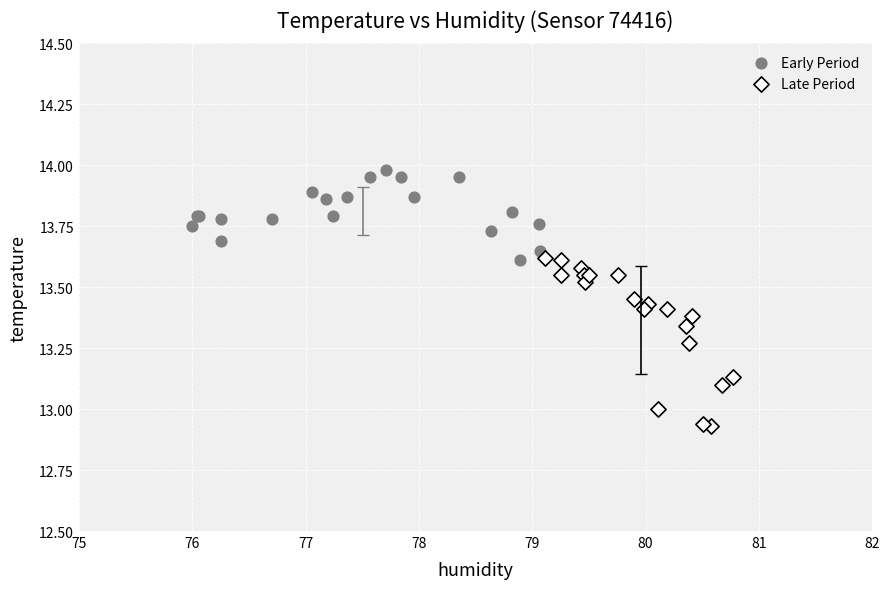

Which series reaches the maximum Y coordinate?

Early Period